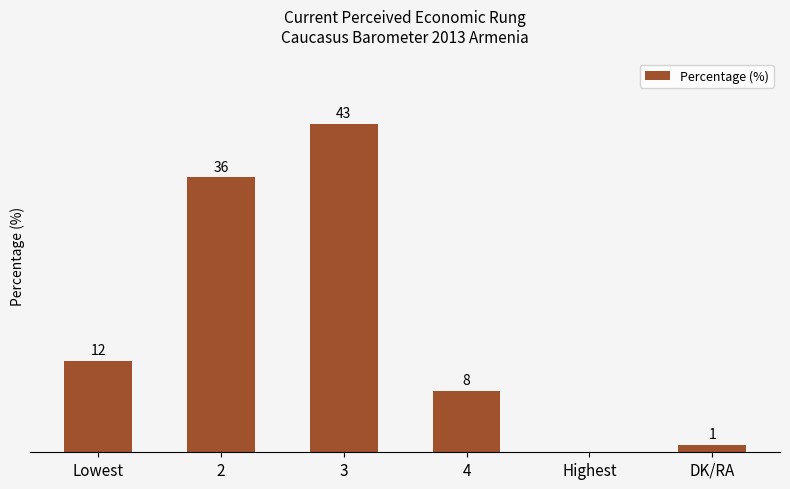

Does the chart contain stacked bars?

No